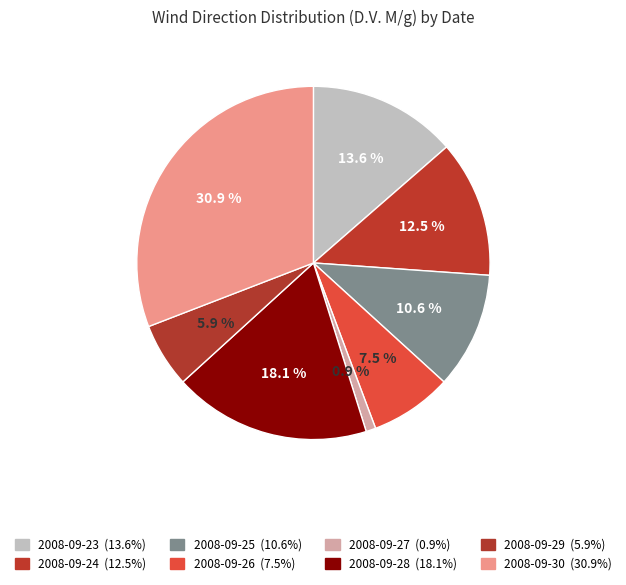

Approximately how many times larger is the value at 2008-09-24 compared to 2008-09-30?

0.4